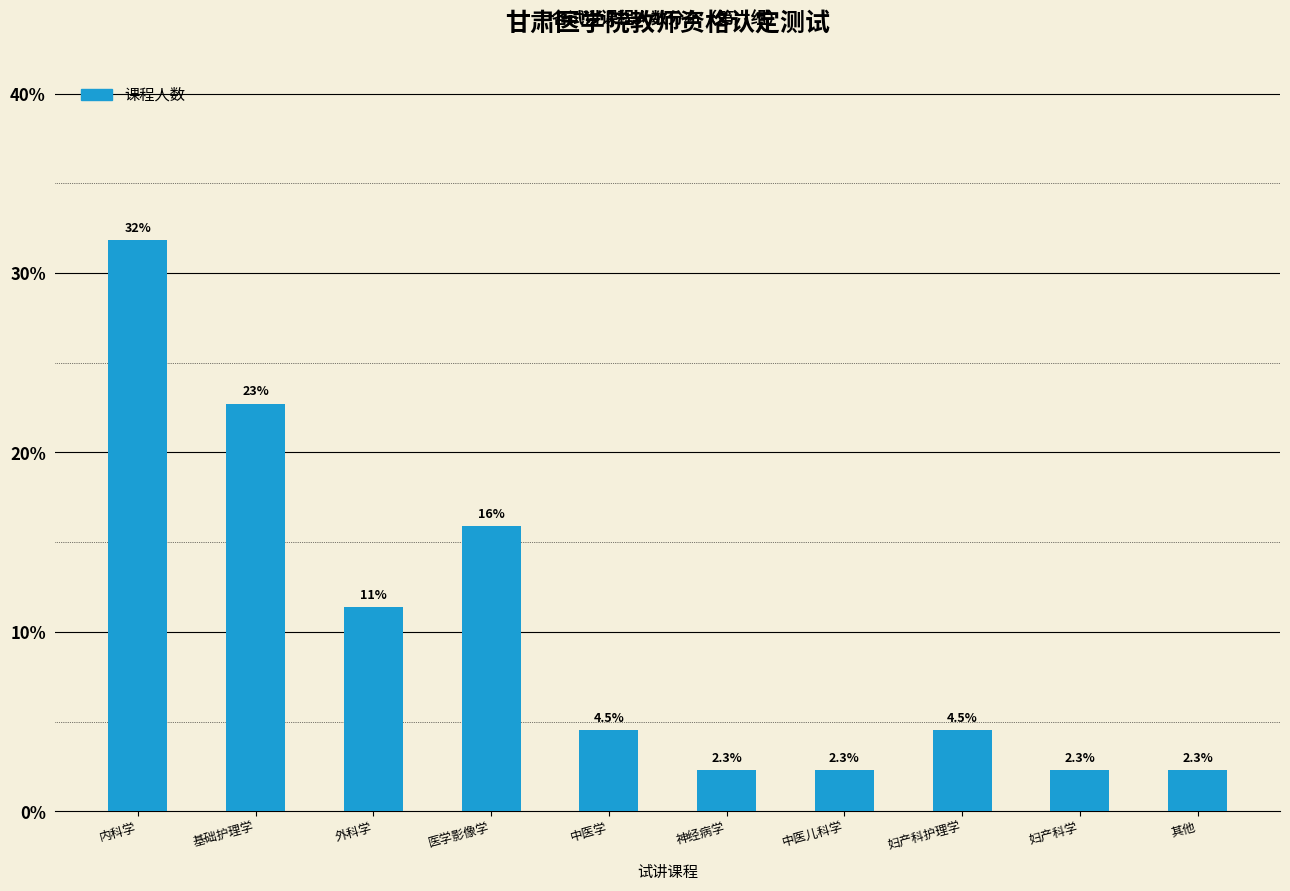

Reading right to left, extract all data points from this chart.

其他=2.3	妇产科学=2.3	妇产科护理学=4.5	中医儿科学=2.3	神经病学=2.3	中医学=4.5	医学影像学=15.9	外科学=11.4	基础护理学=22.7	内科学=31.8